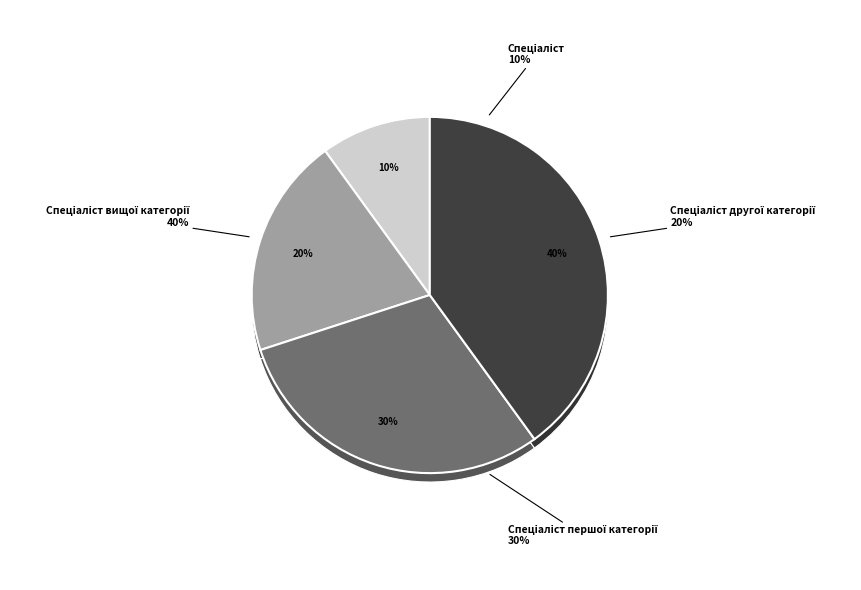

Rank the categories by value from lowest to highest.

Спеціаліст, Спеціаліст другої категорії, Спеціаліст першої категорії, Спеціаліст вищої категорії